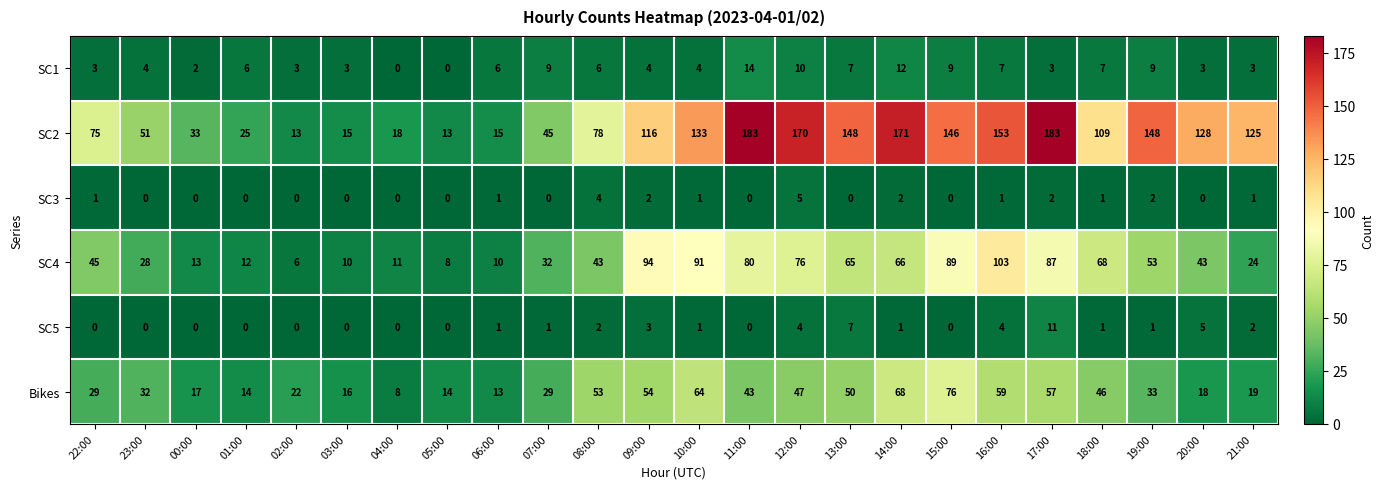

What is the difference between the maximum and minimum values in the SC2 series?

170